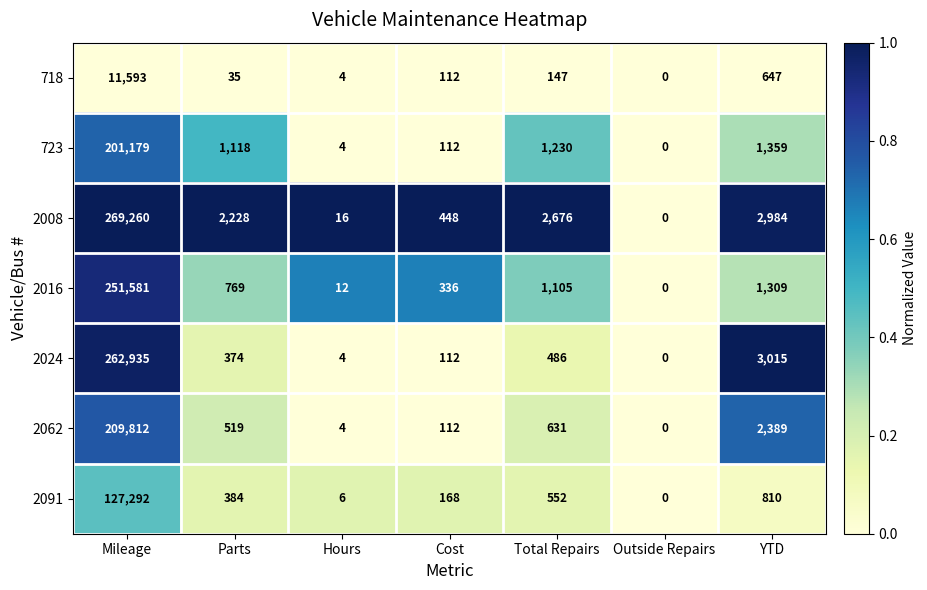

Which series has the widest spread of values?

2008